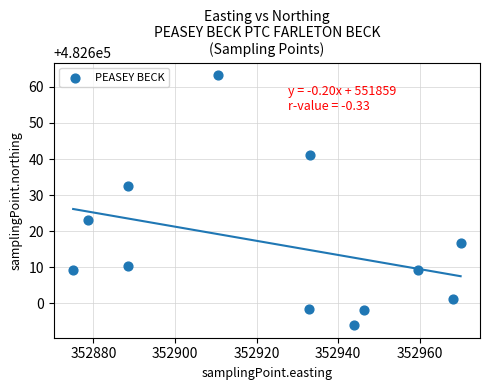

What is the range of X values (max minus min)?

94.9